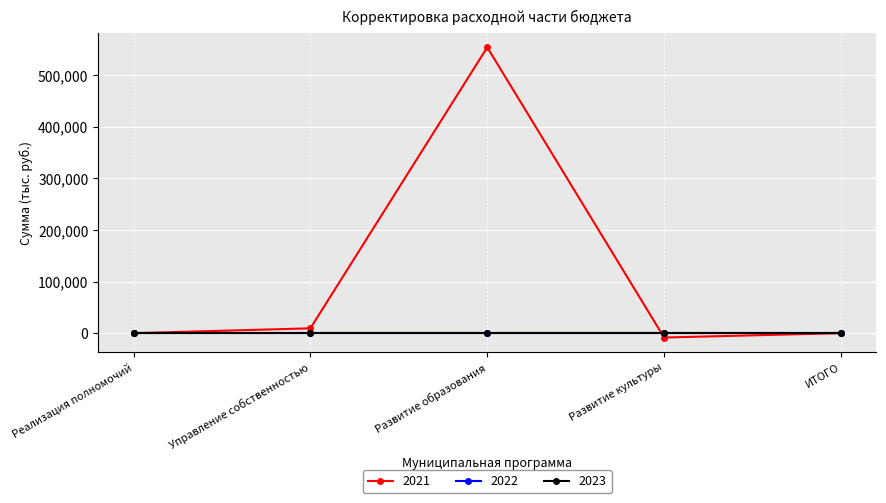

What is the label of the 4th point from the right?

Управление собственностью